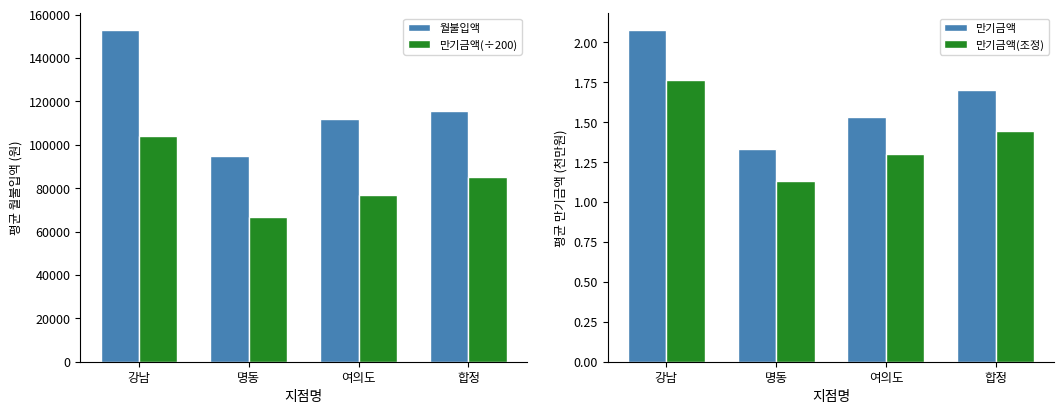

What is the greatest value displayed?

152857.1